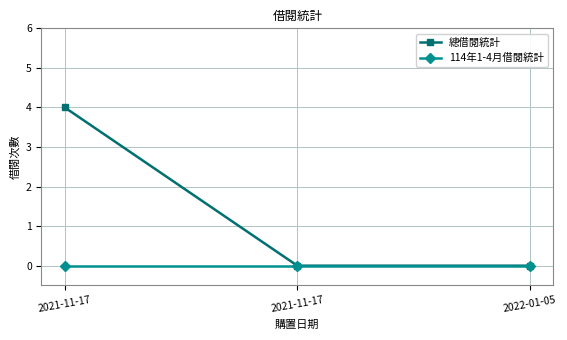

What are all the series names shown in the legend?

總借閱統計, 114年1-4月借閱統計